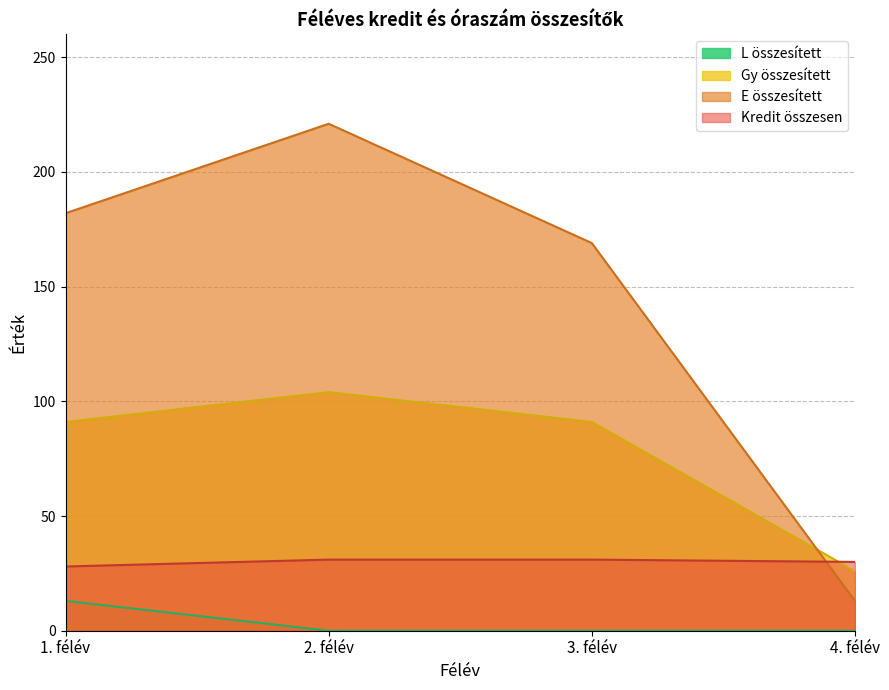

Which series has the largest total across all categories?

E összesített